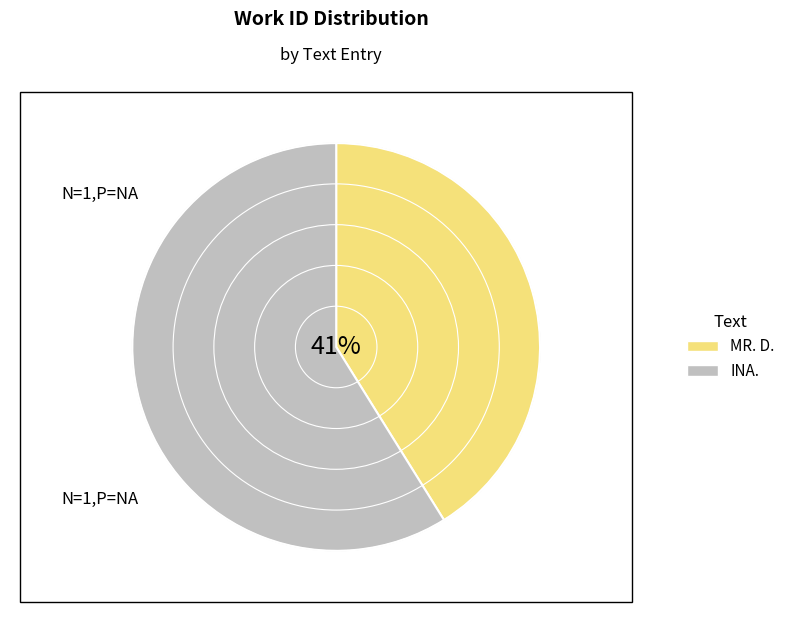

Which category has the biggest portion of the pie?

INA.